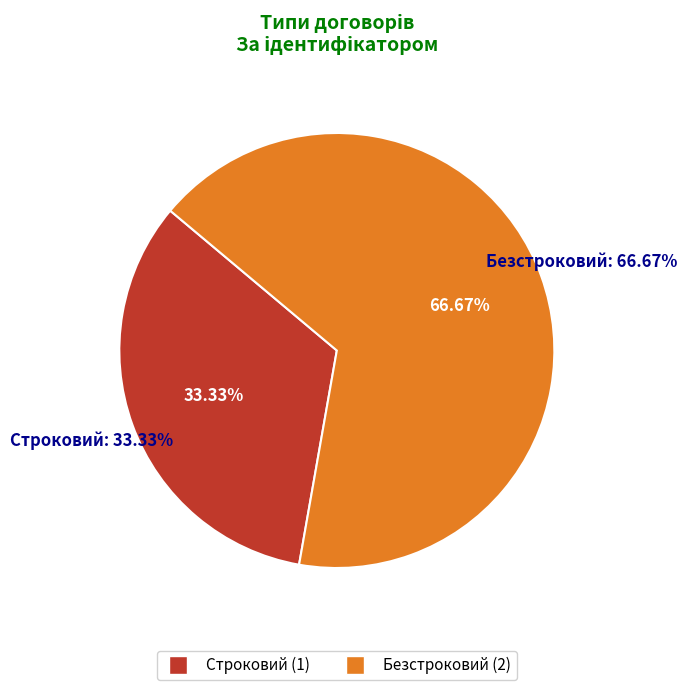

What is the change in value from Строковий to Безстроковий?

+1